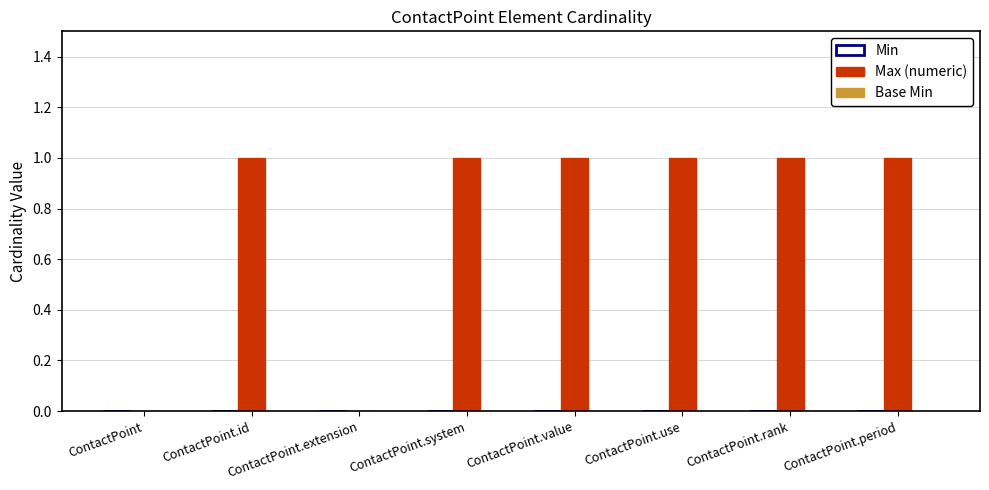

What is the sum of all values?

6